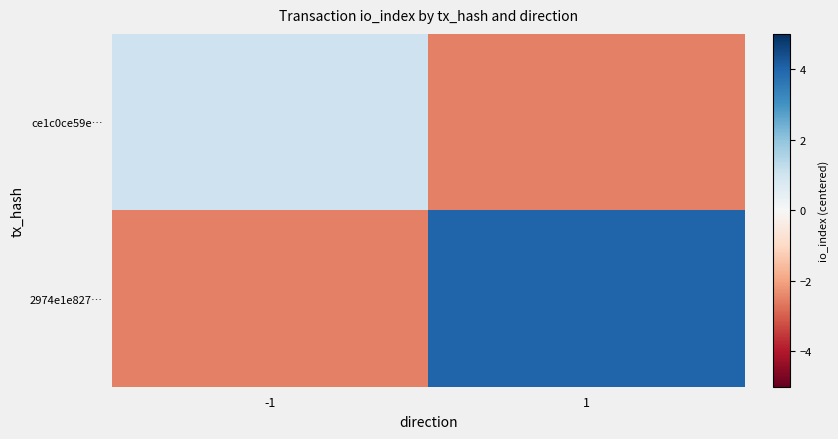

At which category is the sum across all series the highest?

1